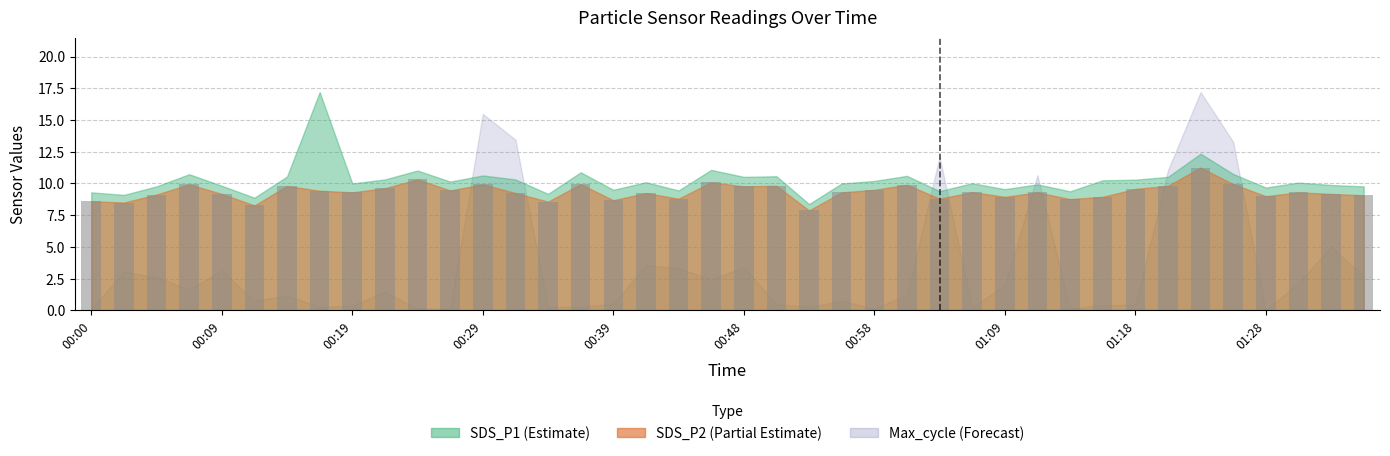

What is the average value?

9.3